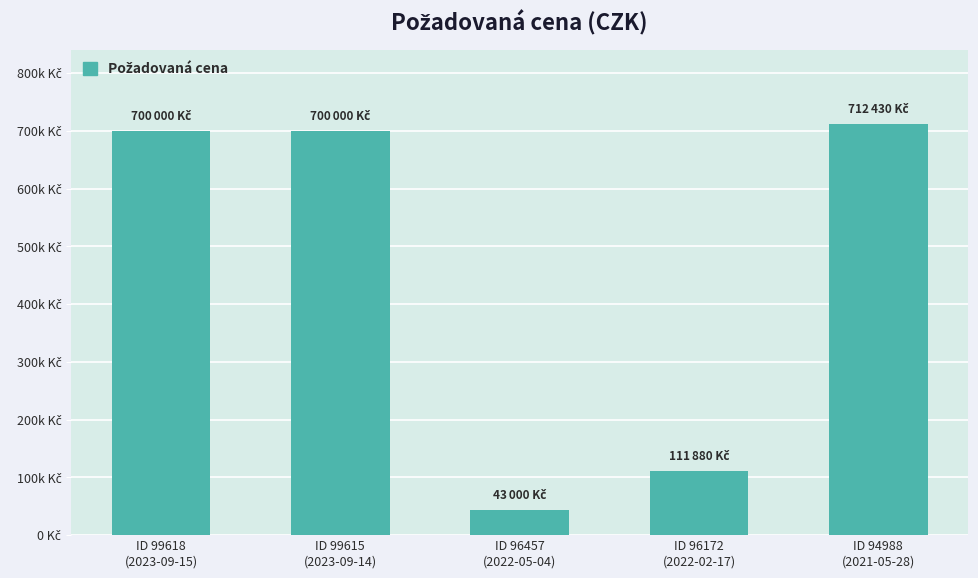

What position from the right is ID 96457
(2022-05-04)?

3